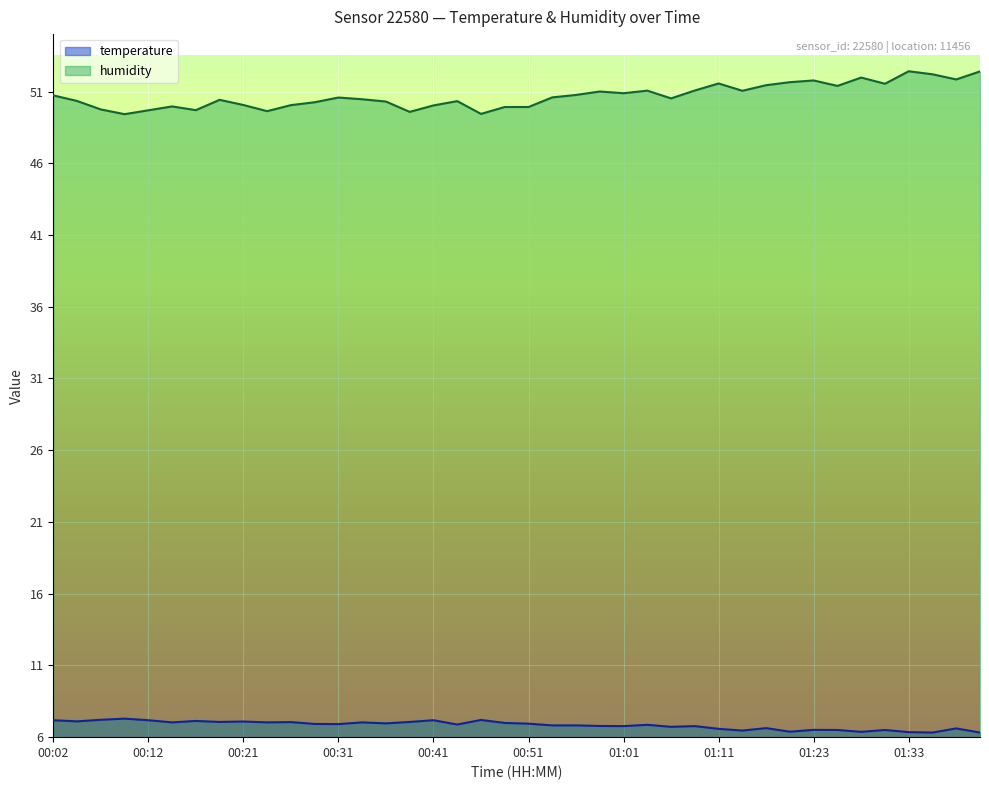

Between 00:04 and 01:38, which series saw the biggest shift?

humidity